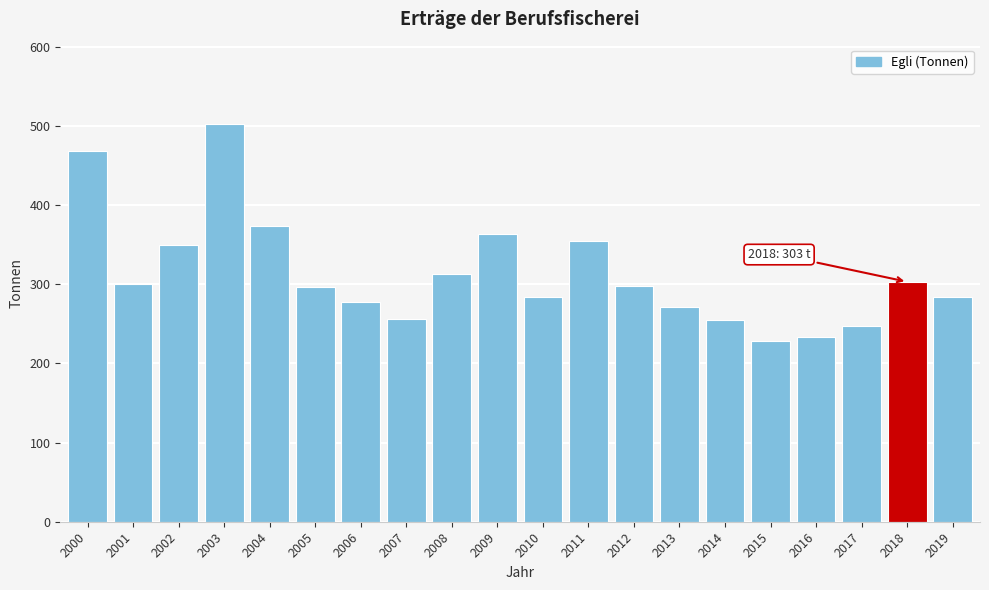

What is the smallest value displayed?

228.6